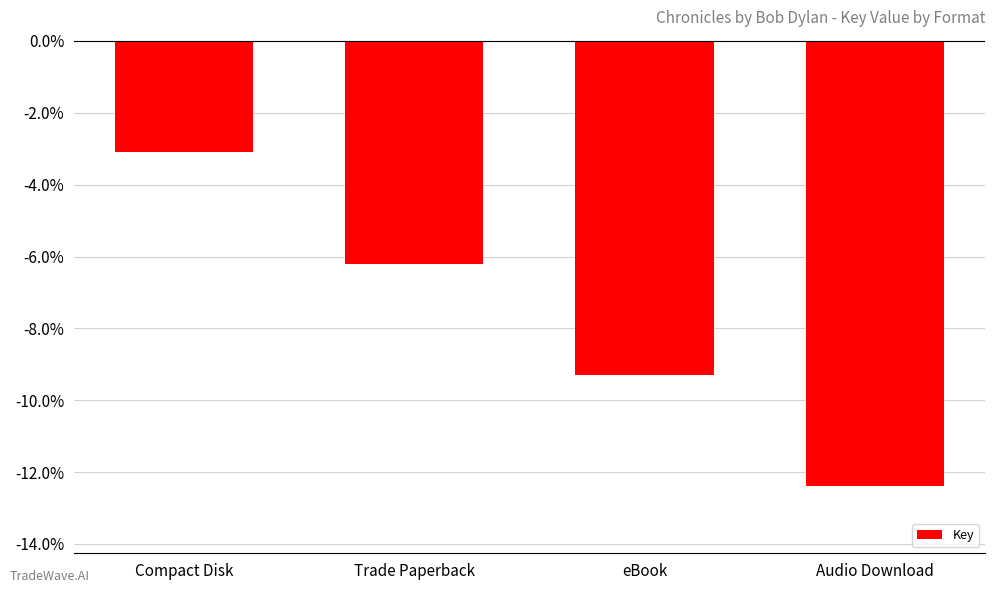

What is the value of the 3rd bar from the left?

-9.3